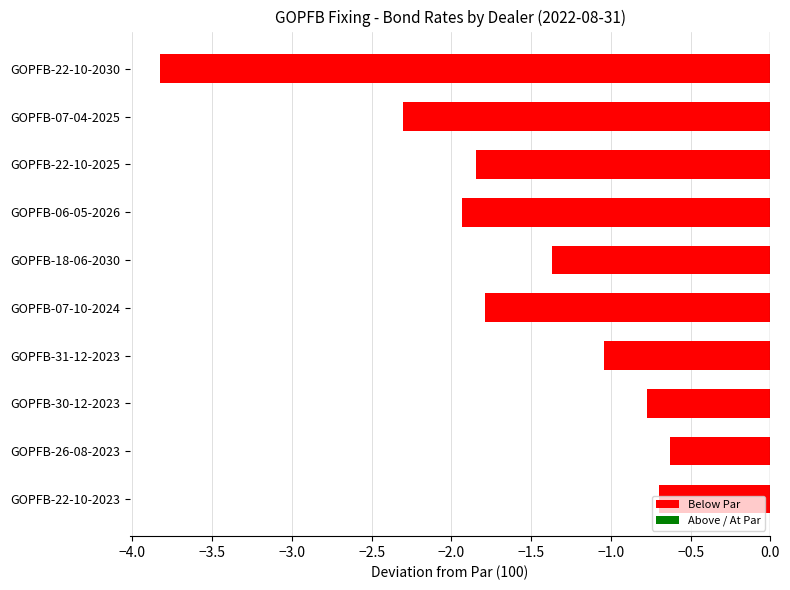

How many categories are shown in the chart?

10